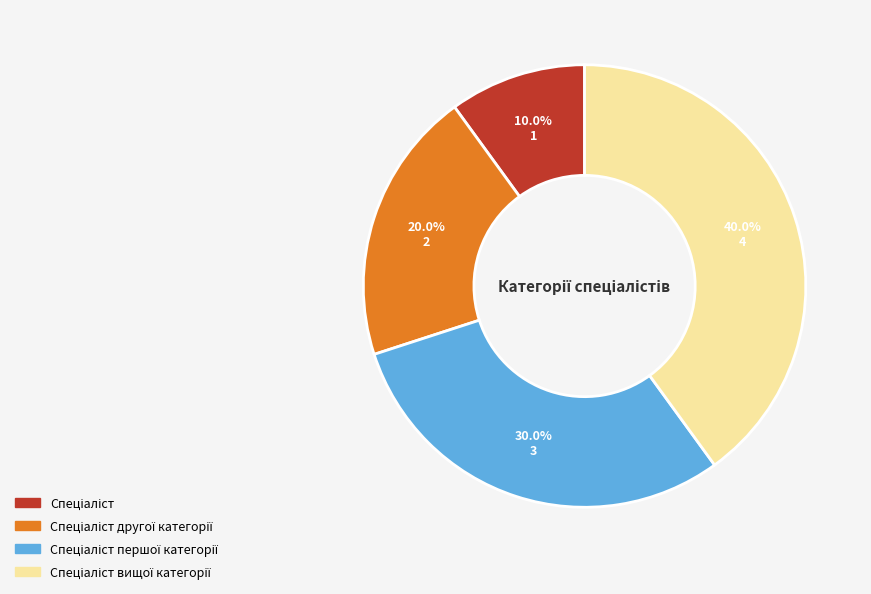

Is there a majority slice in this chart?

No